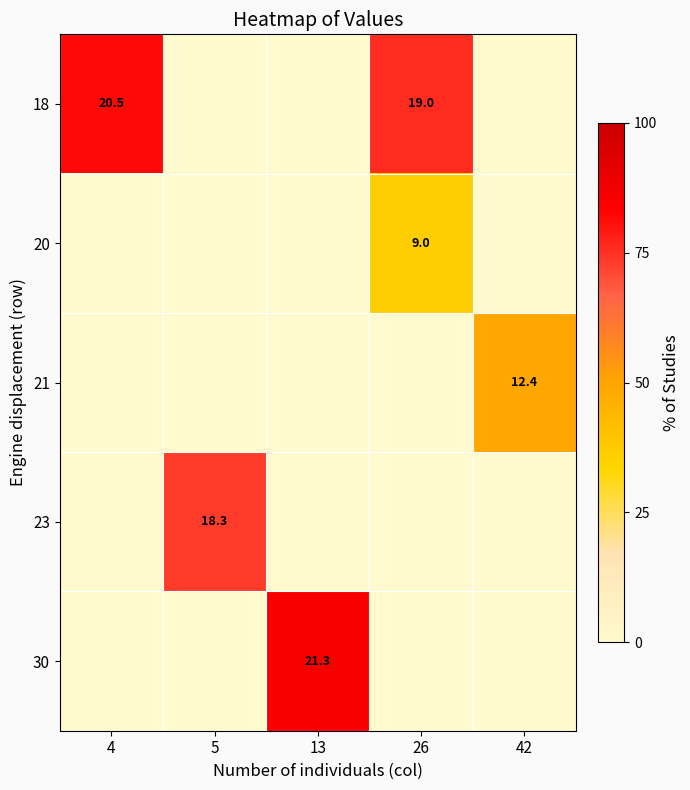

True or false: 30 has a value of 36.8 at 13.

False